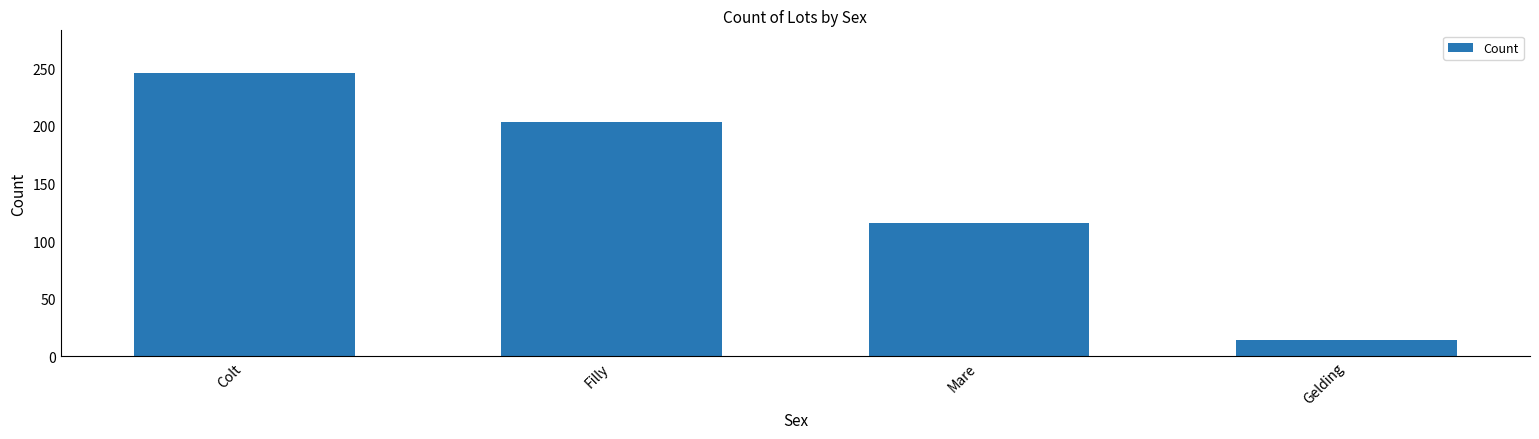

Count the values in the range 116 to 246.

3